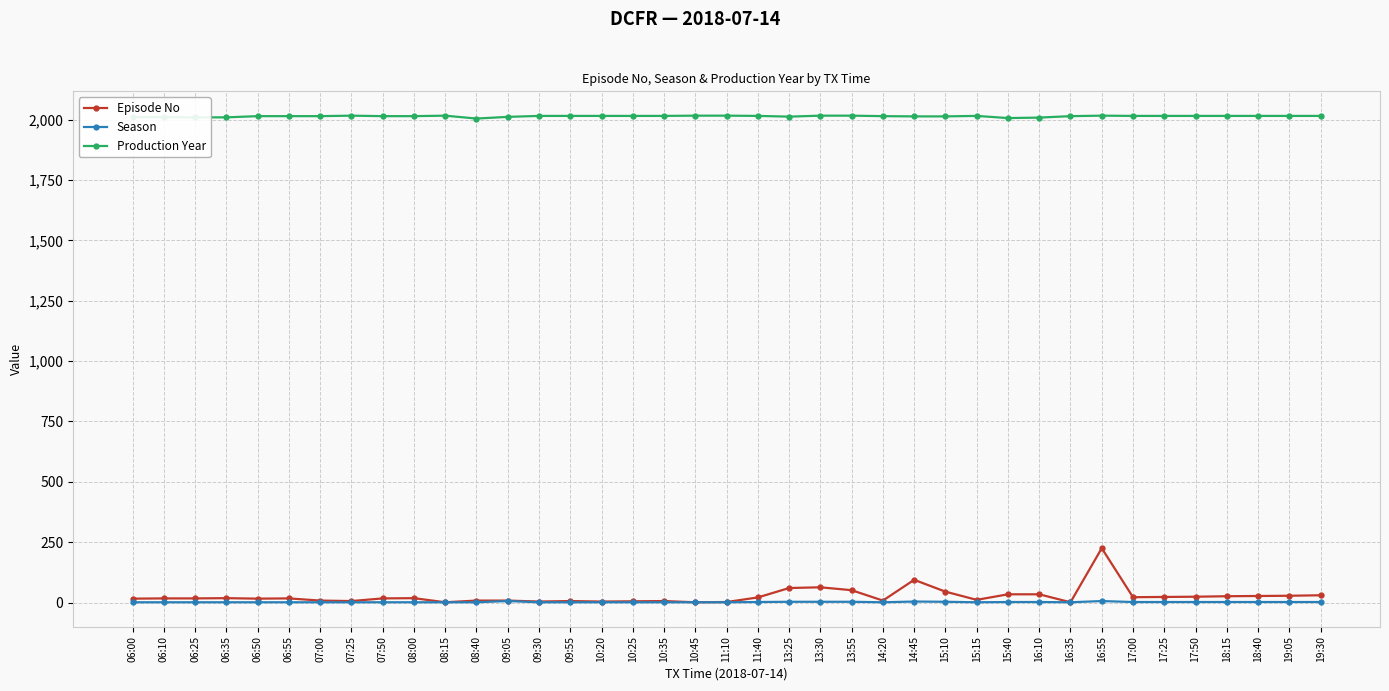

True or false: Season has more than 0 interior local peaks.

True